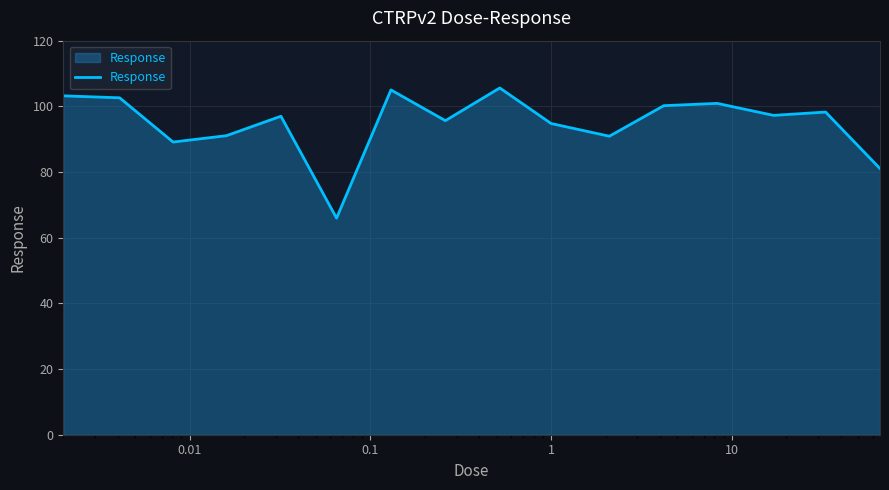

What is the maximum value shown in the chart?

105.6